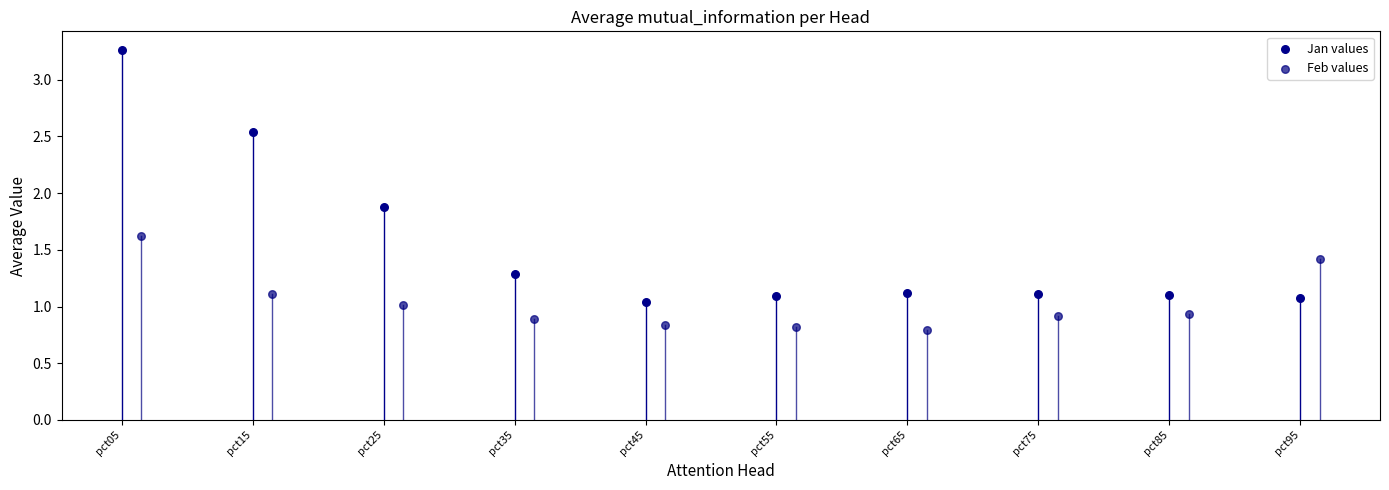

Which series has the widest spread of Y values?

Jan values